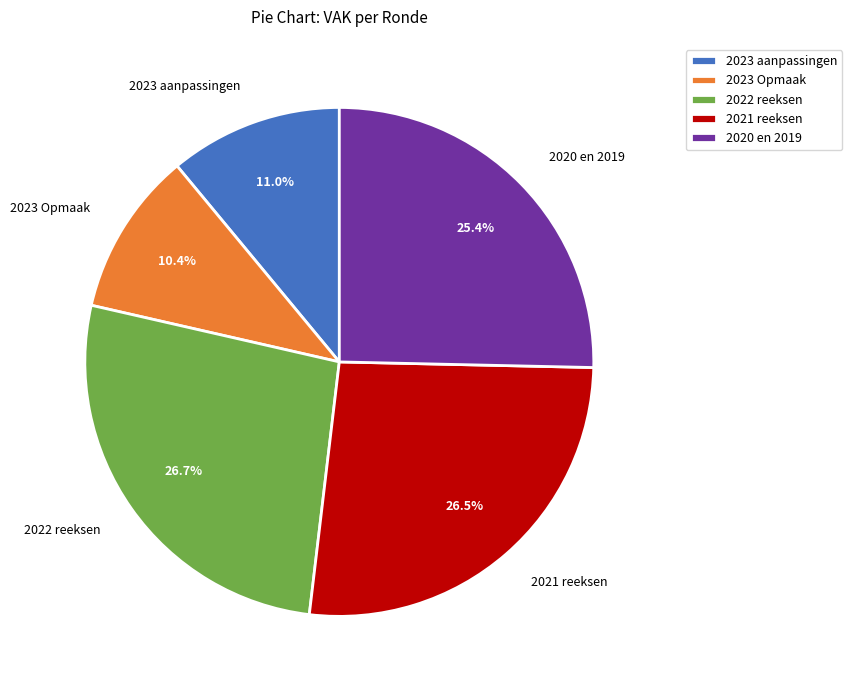

What is the smallest slice in the pie chart?

2023 Opmaak